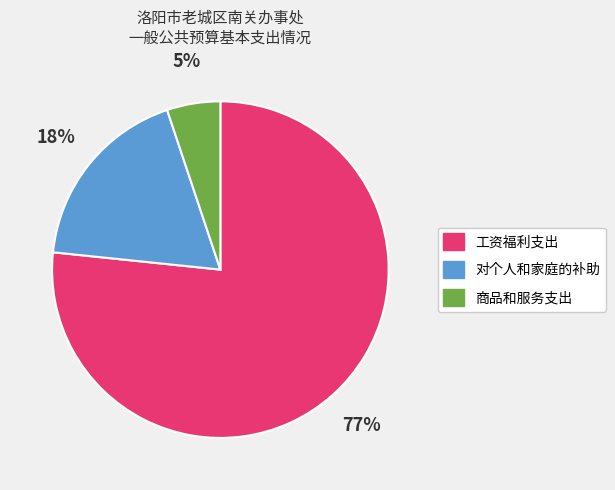

Is 商品和服务支出 the majority of the pie?

No